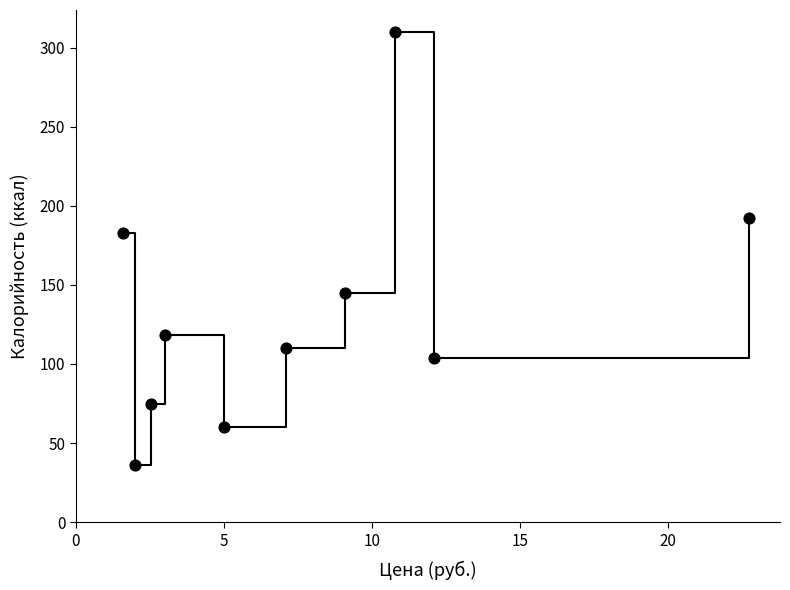

What Y value in the scatter plot is closest to 173?

183